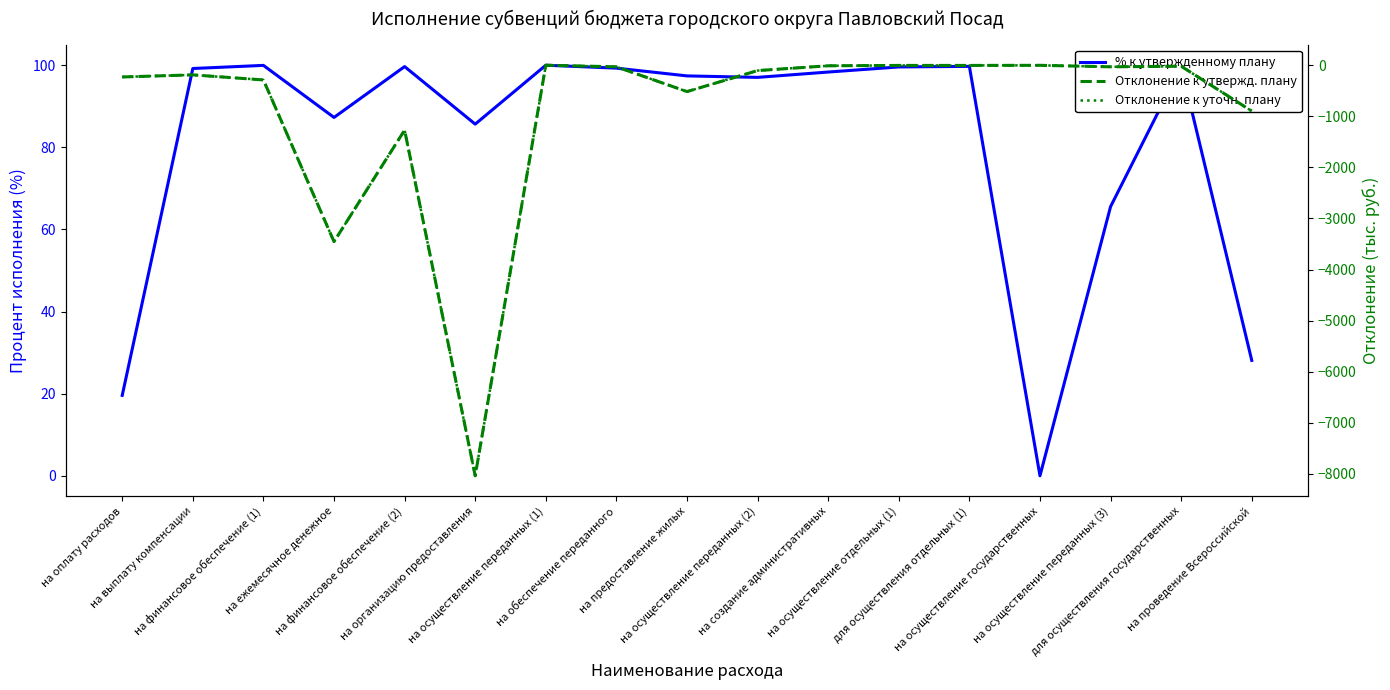

What are all the series names shown in the legend?

% к утвержденному плану, Отклонение к утвержд. плану, Отклонение к уточн. плану